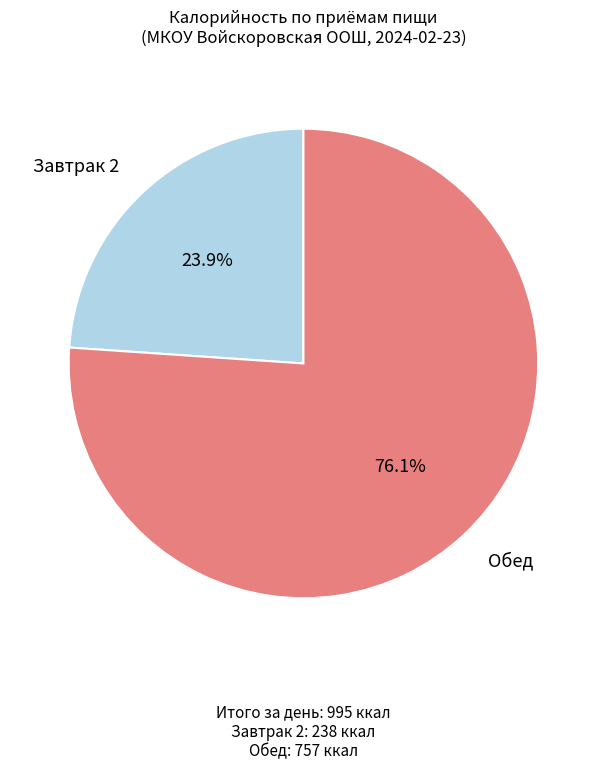

Is there any slice that represents more than half of the pie?

Yes